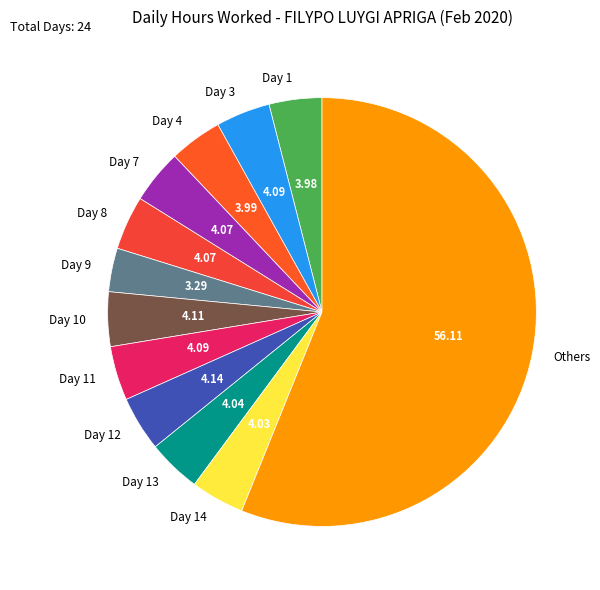

What is the ratio of the value at Day 7 to the value at Day 9?

1.2